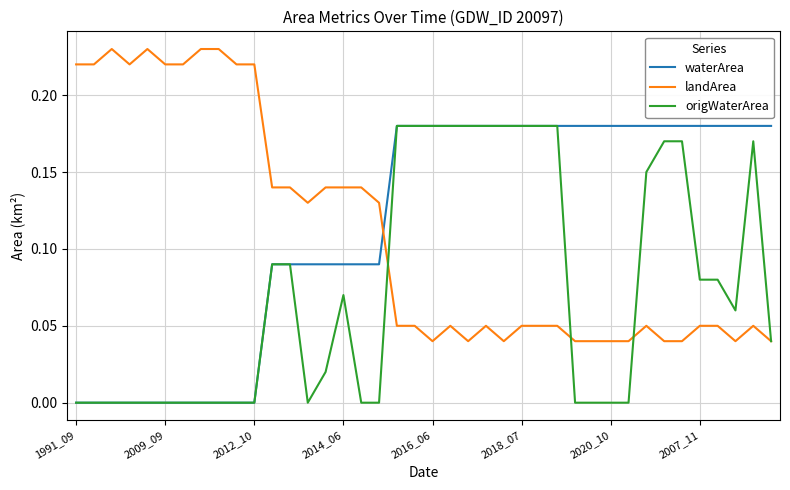

At how many categories does at least one series exceed 0?

40